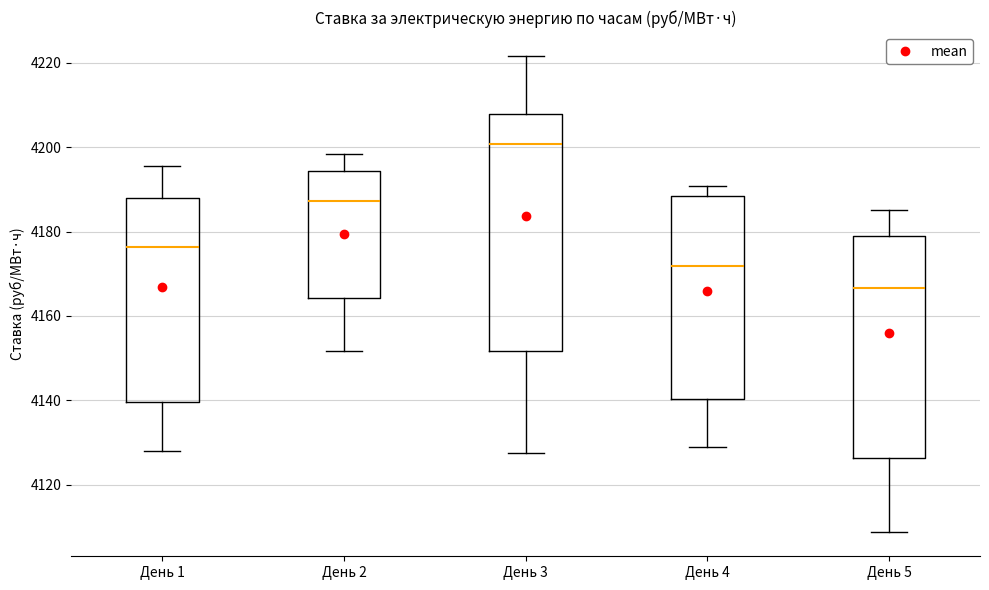

Reading left to right, transcribe this box plot: for each box, give where its median line is, the range the box spans, and where its two whiskers end, as read against the y-axis. The values are not printed on the chart, so give them approximately, as read against the axis.

День 1: median 4176, box 4140 to 4188, whiskers 4128 to 4196
День 2: median 4188, box 4164 to 4194, whiskers 4152 to 4198
День 3: median 4200, box 4152 to 4208, whiskers 4128 to 4222
День 4: median 4172, box 4140 to 4188, whiskers 4128 to 4190
День 5: median 4166, box 4126 to 4178, whiskers 4108 to 4186